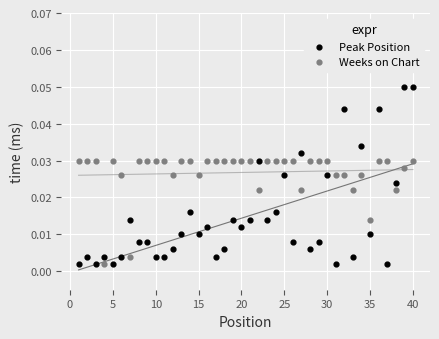

Which series has the largest Y range (max minus min)?

Peak Position